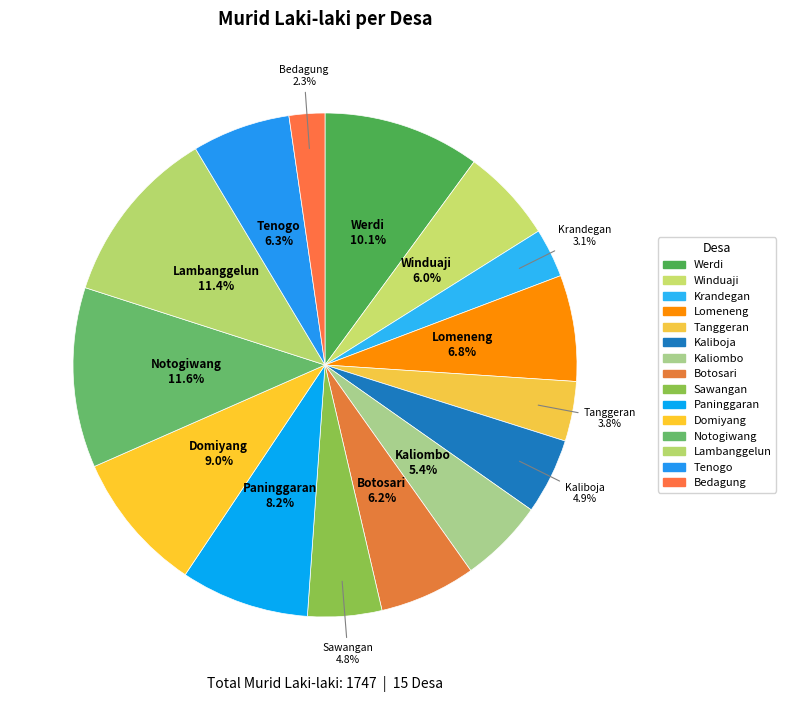

How many segments does this pie chart have?

15